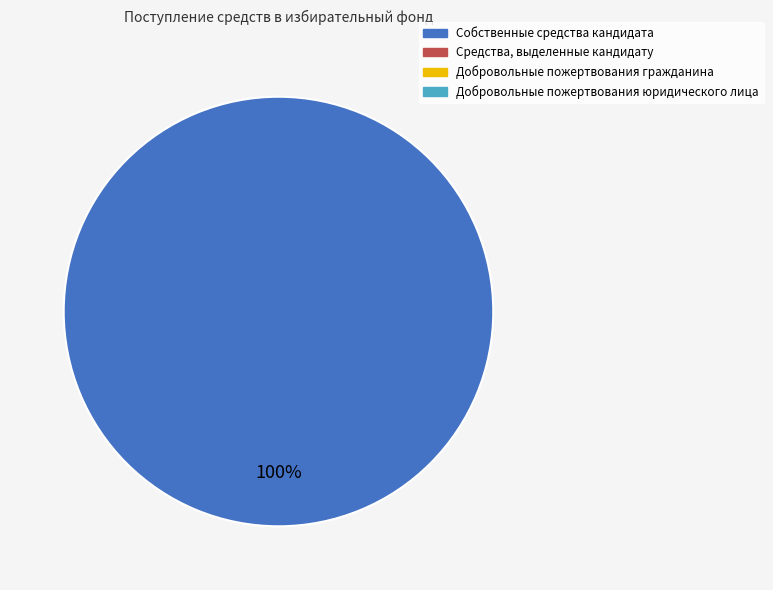

Is there any slice that represents more than half of the pie?

Yes